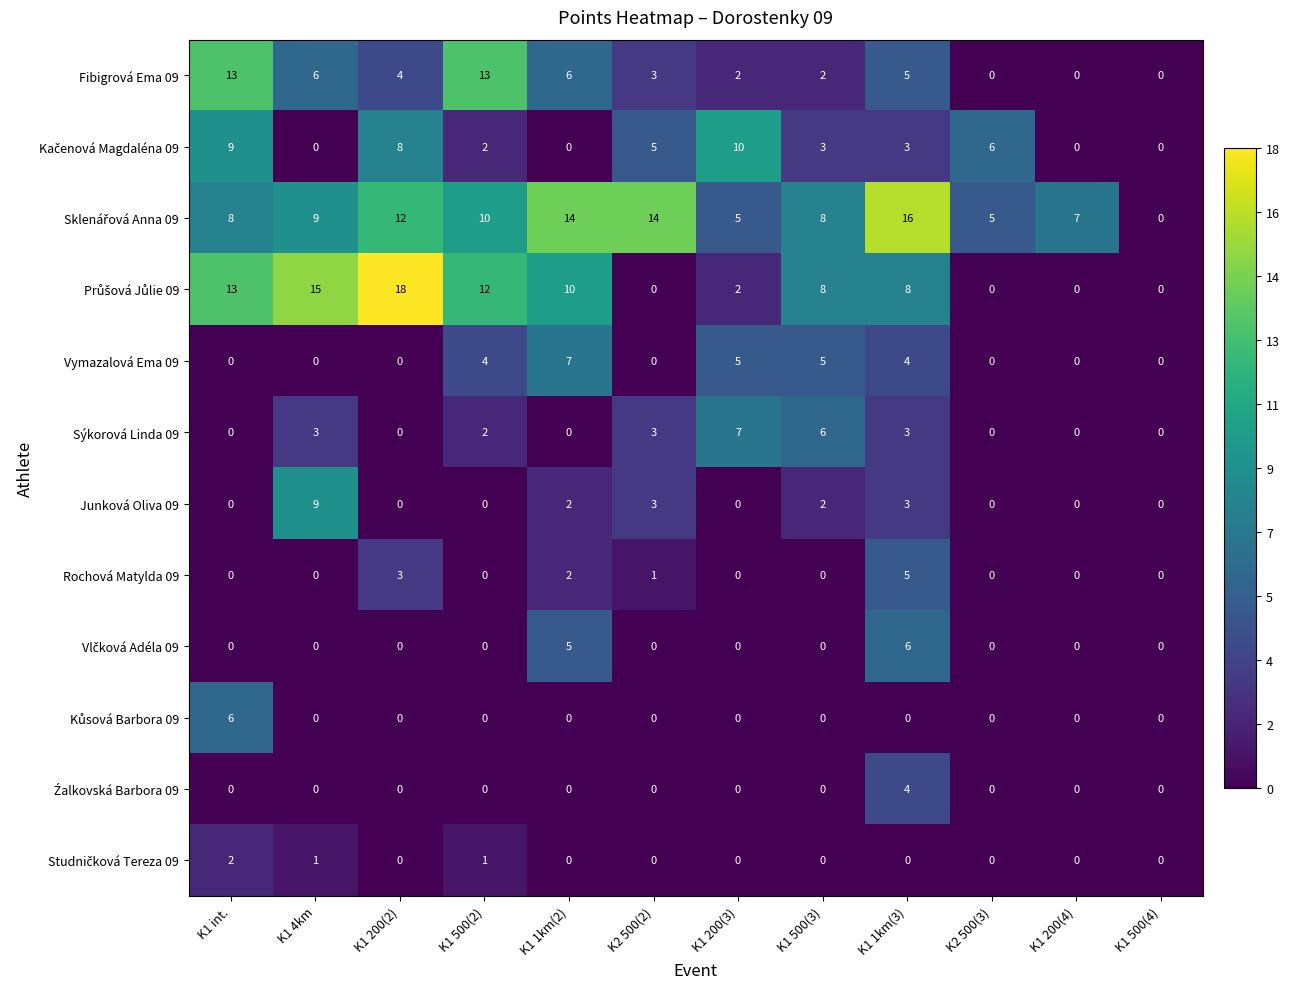

How many categories are shown in the chart?

12